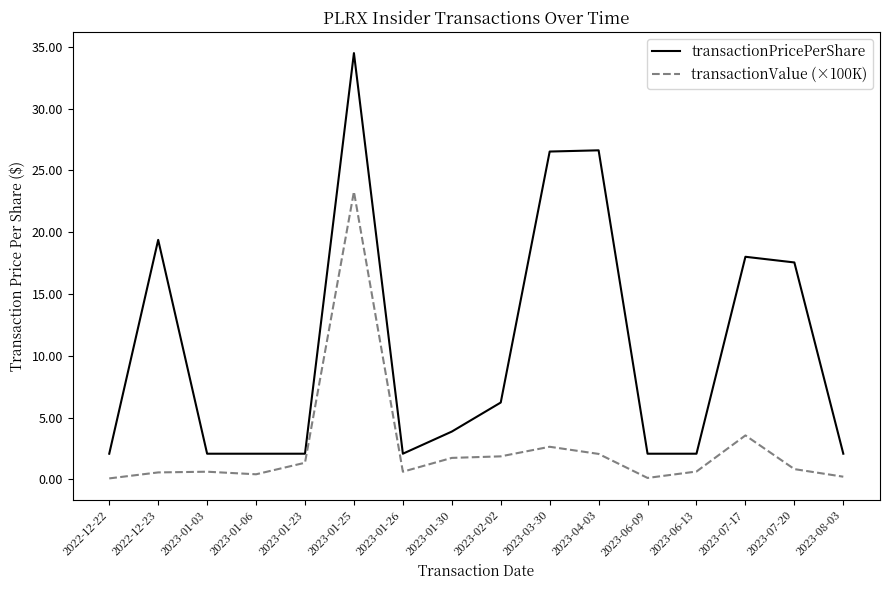

Is it true that transactionValue (×100K) equals 1.3 at 2023-01-23?

True